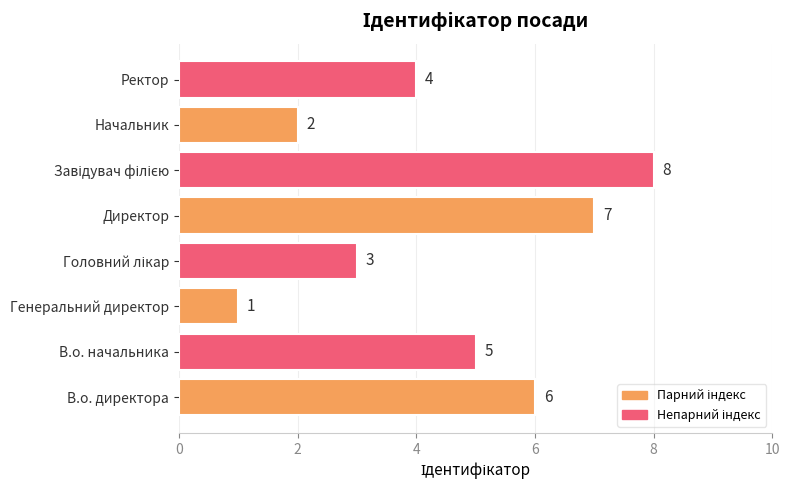

How many values are between 3 and 7?

5